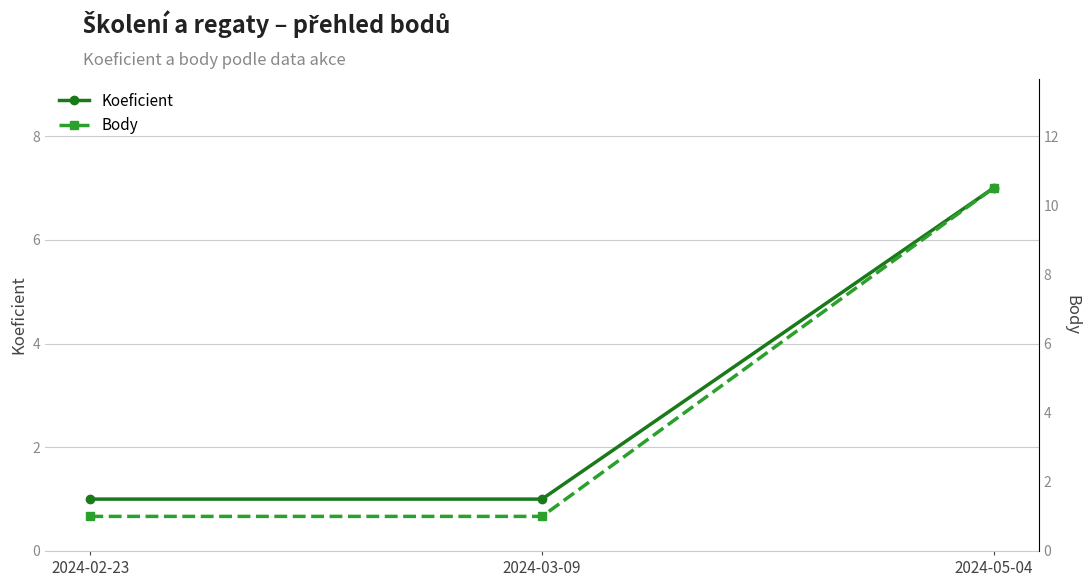

List the series in order of their peak value, lowest first.

Koeficient, Body